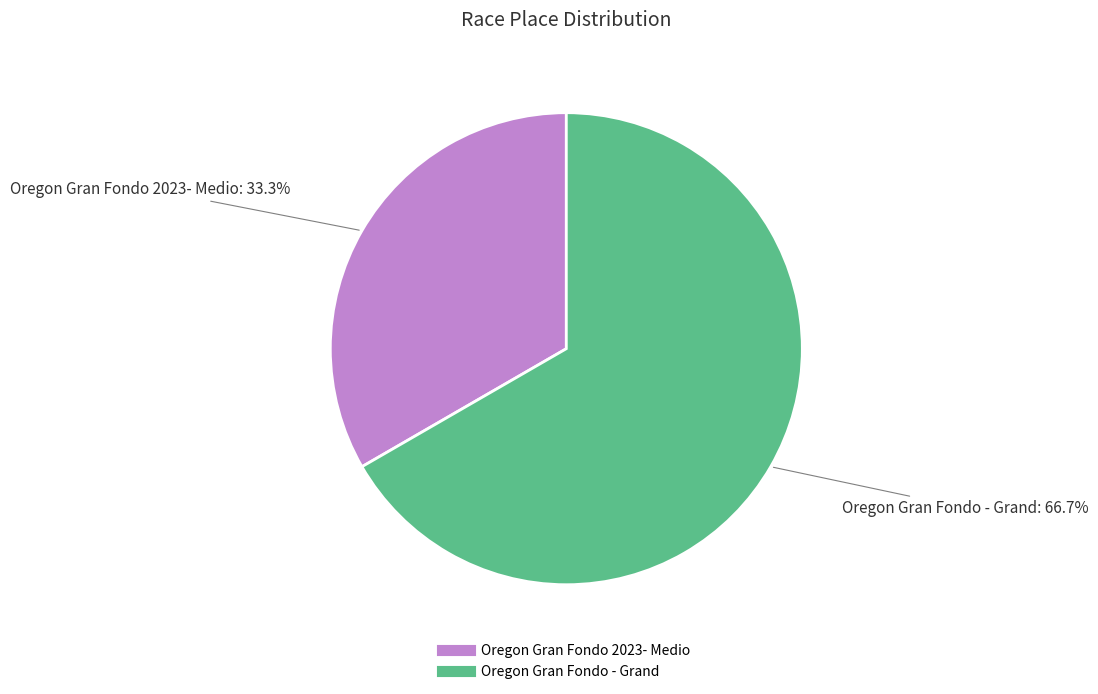

Is the sum of Oregon Gran Fondo - Grand and Oregon Gran Fondo 2023- Medio greater than half?

Yes